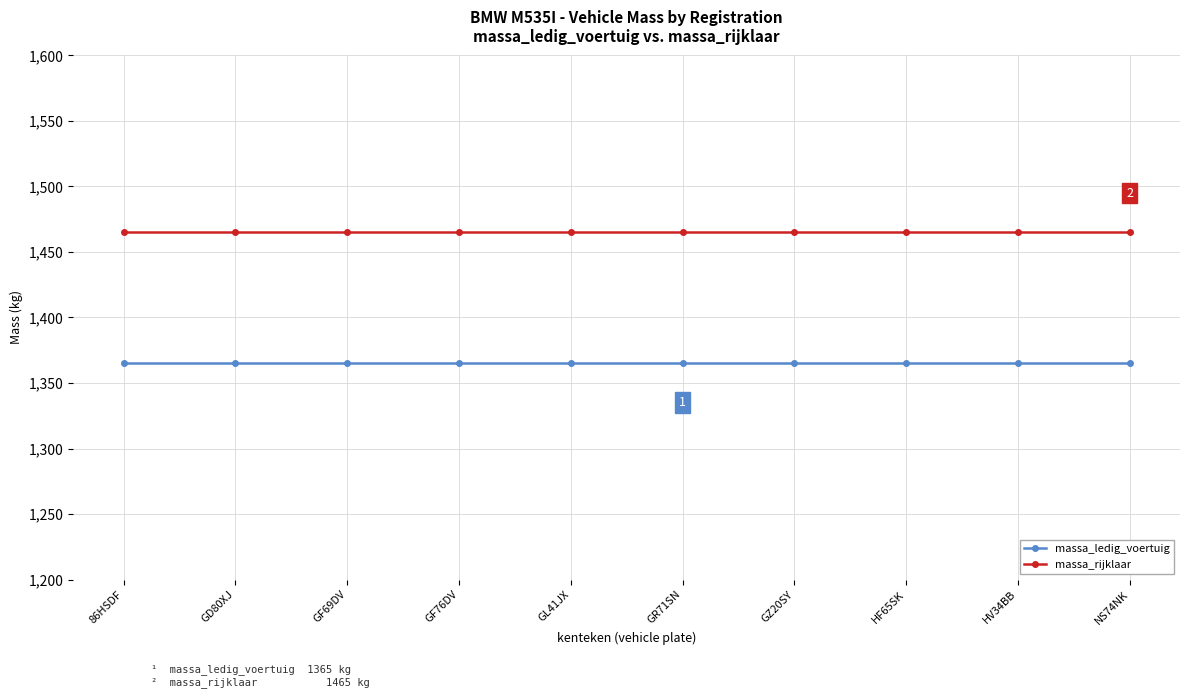

Which series has the largest total across all categories?

massa_rijklaar